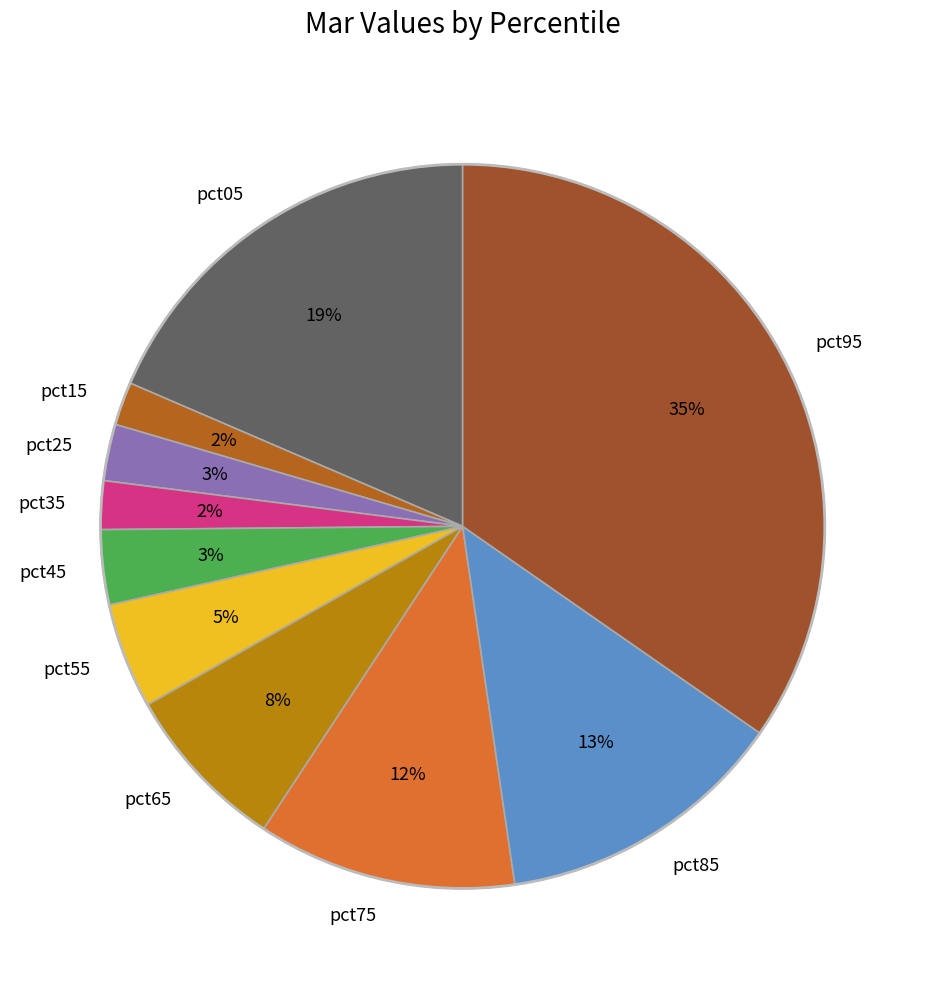

How many slices are in this pie chart?

10